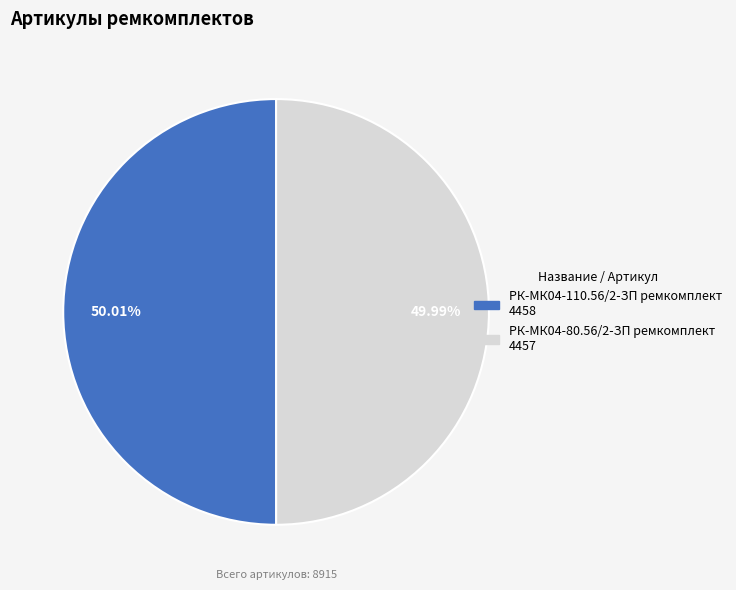

To the nearest percent, what is the combined percentage of РК-МК04-110.56/2-ЗП ремкомплект and РК-МК04-80.56/2-ЗП ремкомплект?

100%